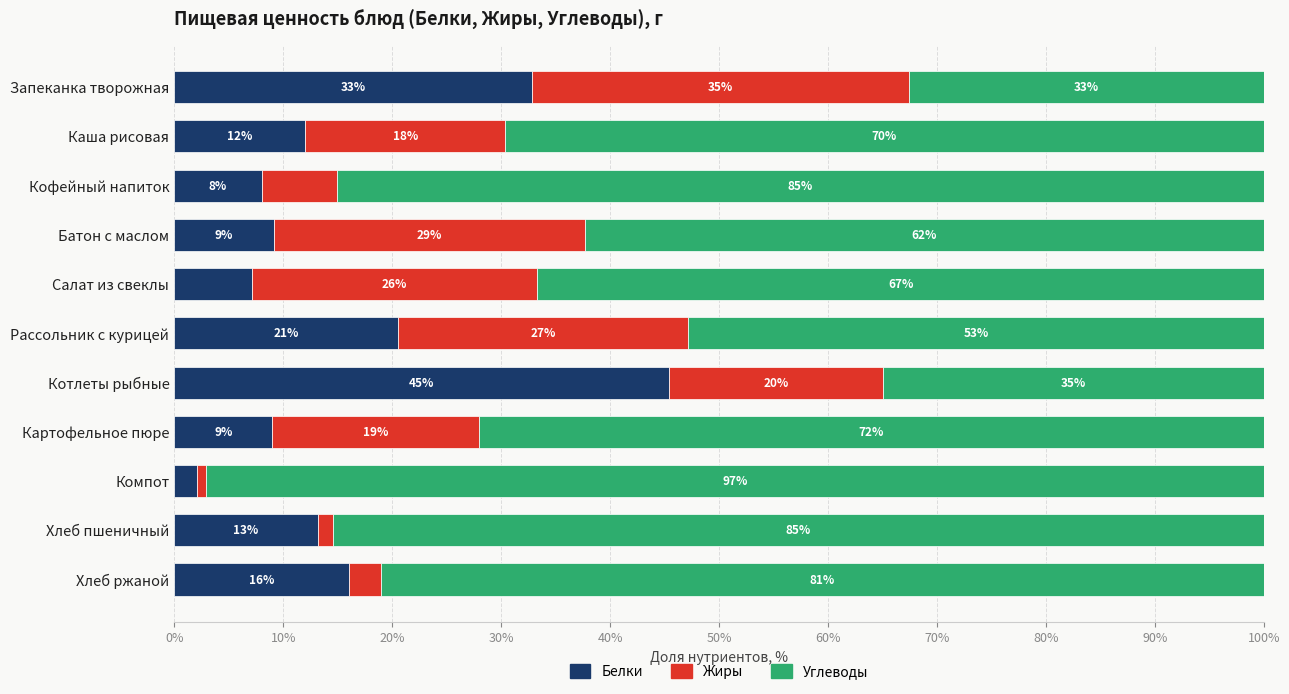

How many data points in Белки are less than 12?

5